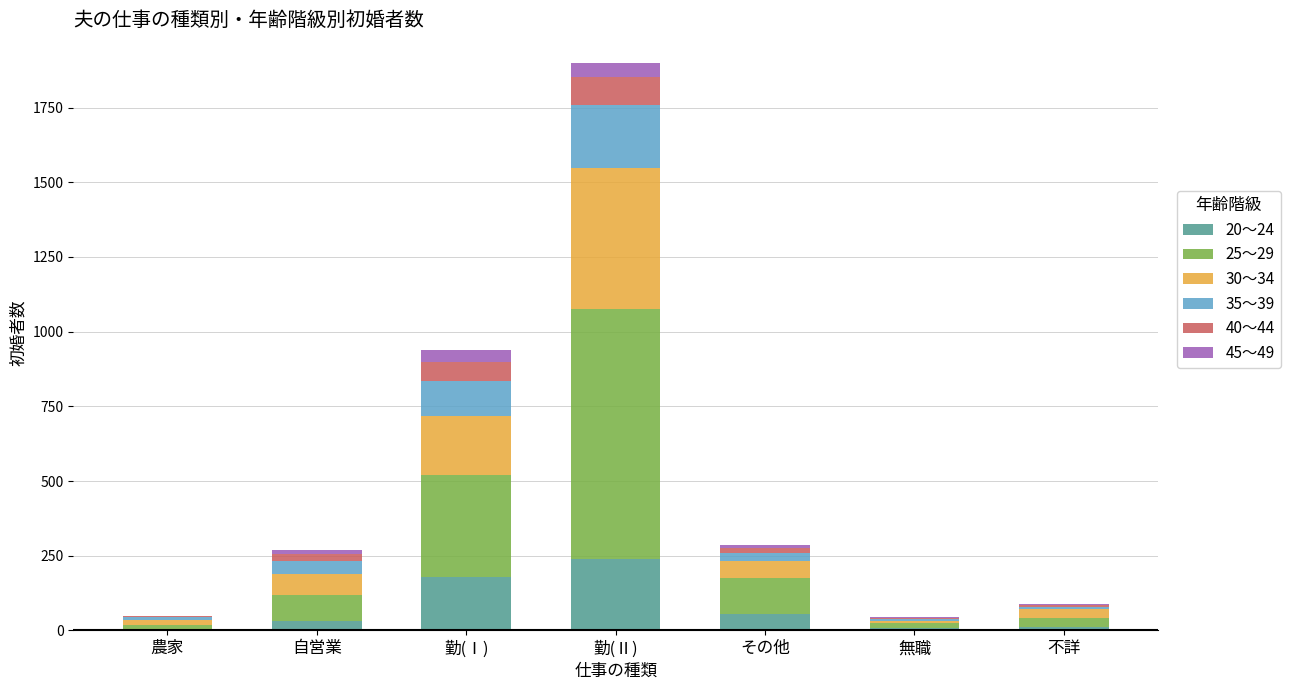

At which category is the sum across all series the highest?

勤(Ⅱ)